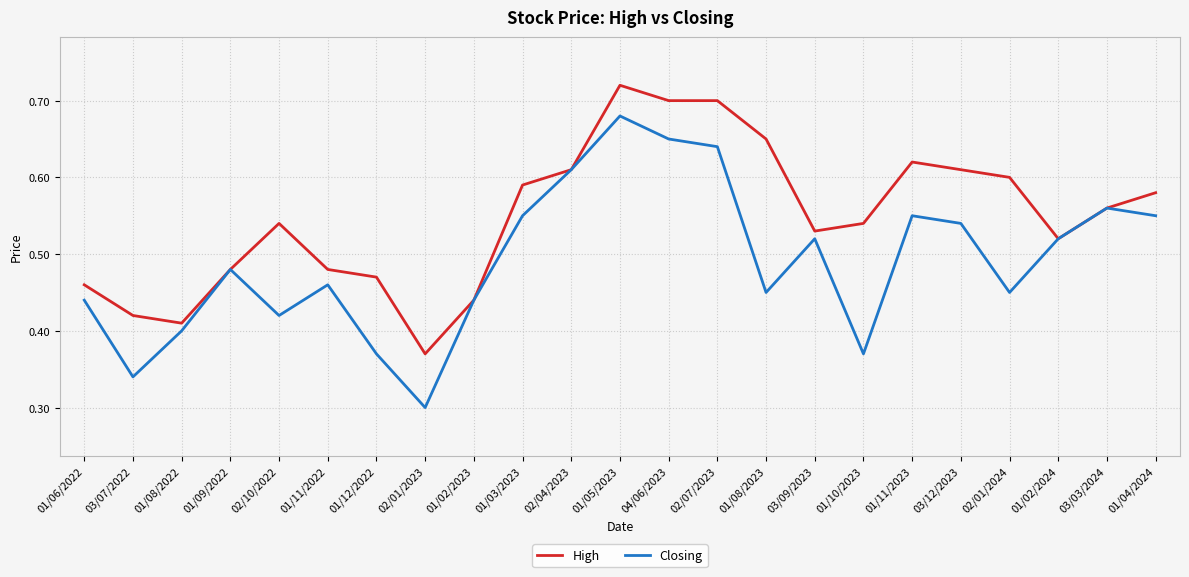

Which label corresponds to the largest value in the chart?

01/05/2023